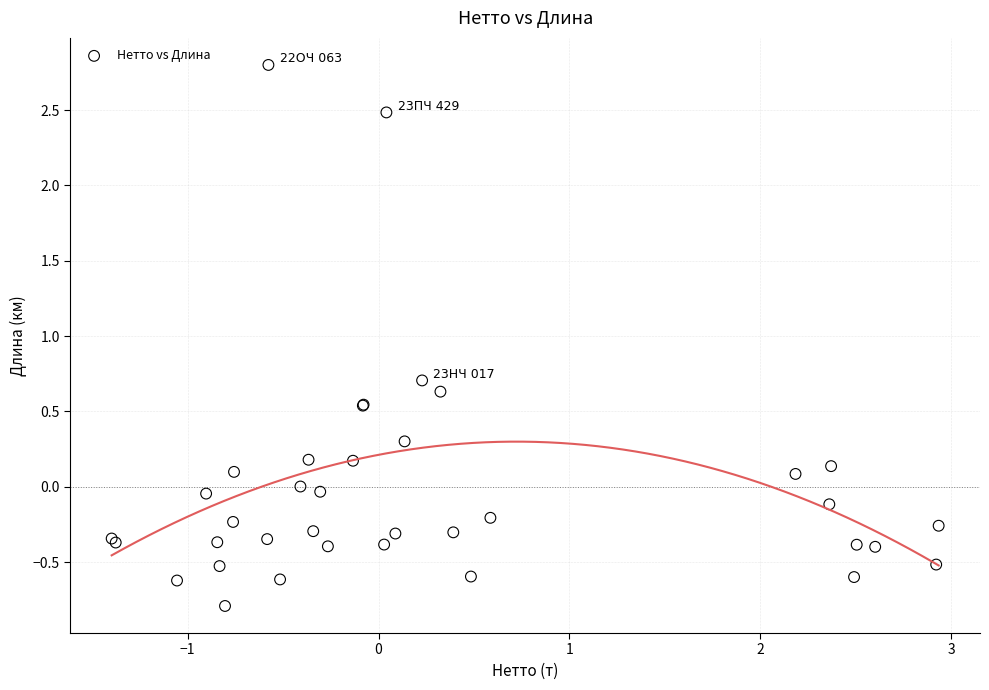

What Y value in the scatter plot is closest to 1?

0.7